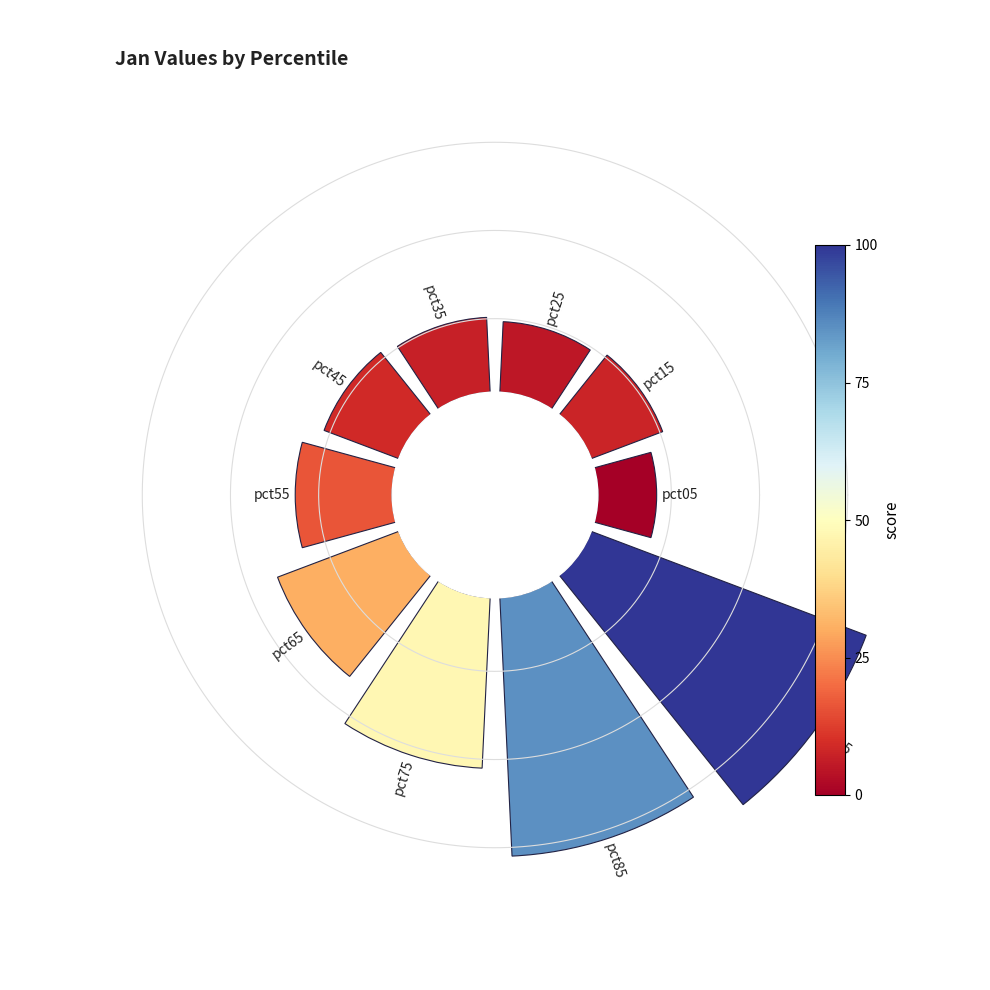

How many segments does this pie chart have?

10